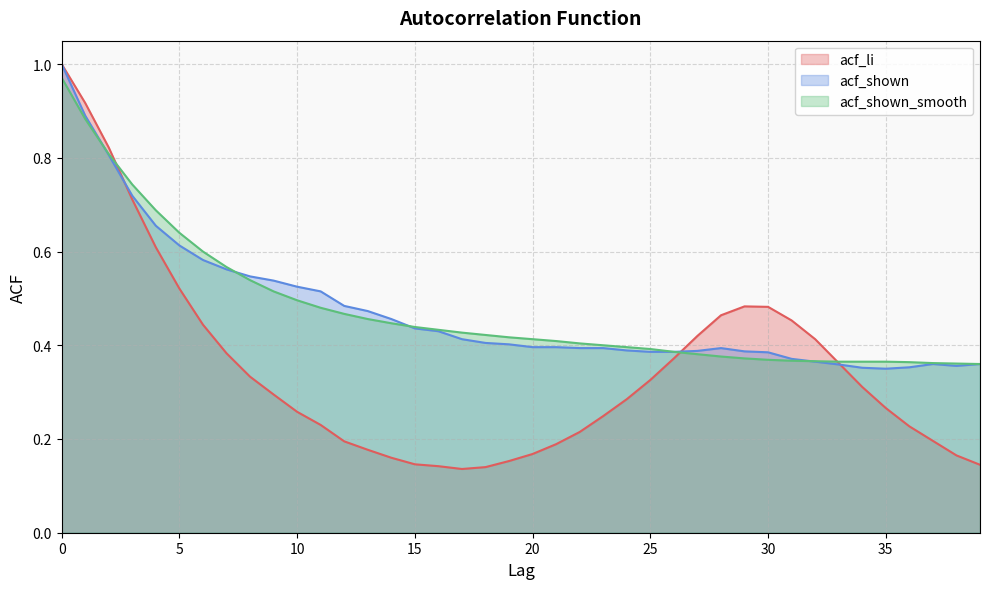

Read the acf_li value at 4.

0.6